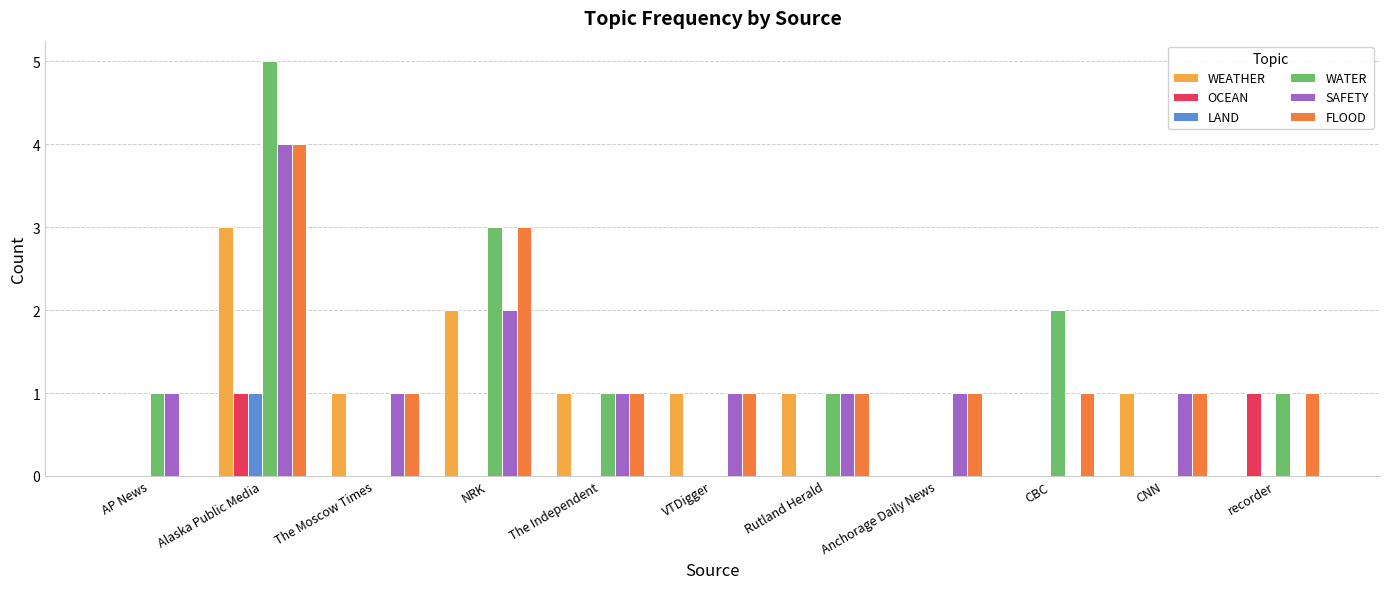

What is the total value across all series at Rutland Herald?

4